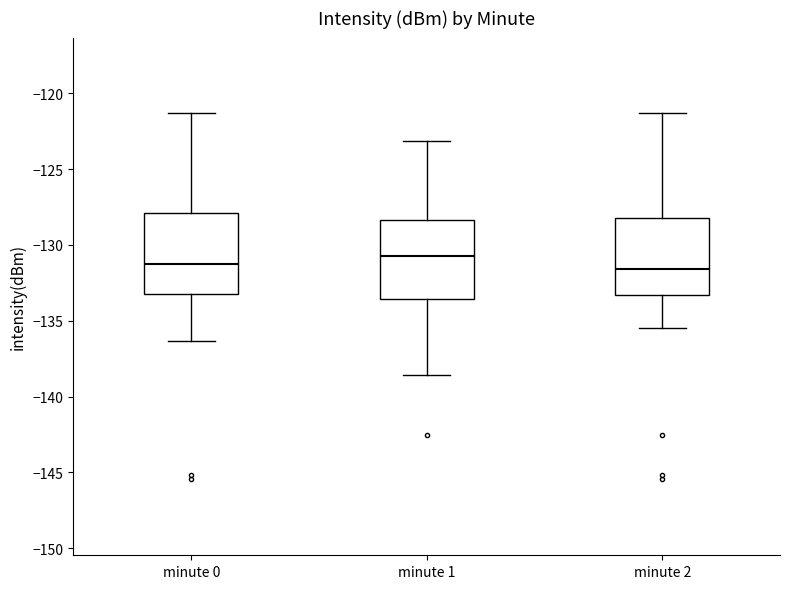

Reading left to right, read every box against the y-axis: the position of its median line, the range the box covers, and the ends of its whiskers. The values are not printed on the chart, so give them approximately, as read against the axis.

minute 0: median -131.0, box -133.5 to -128.0, whiskers -136.5 to -121.5
minute 1: median -131.0, box -133.5 to -128.5, whiskers -138.5 to -123.0
minute 2: median -131.5, box -133.5 to -128.0, whiskers -135.5 to -121.5